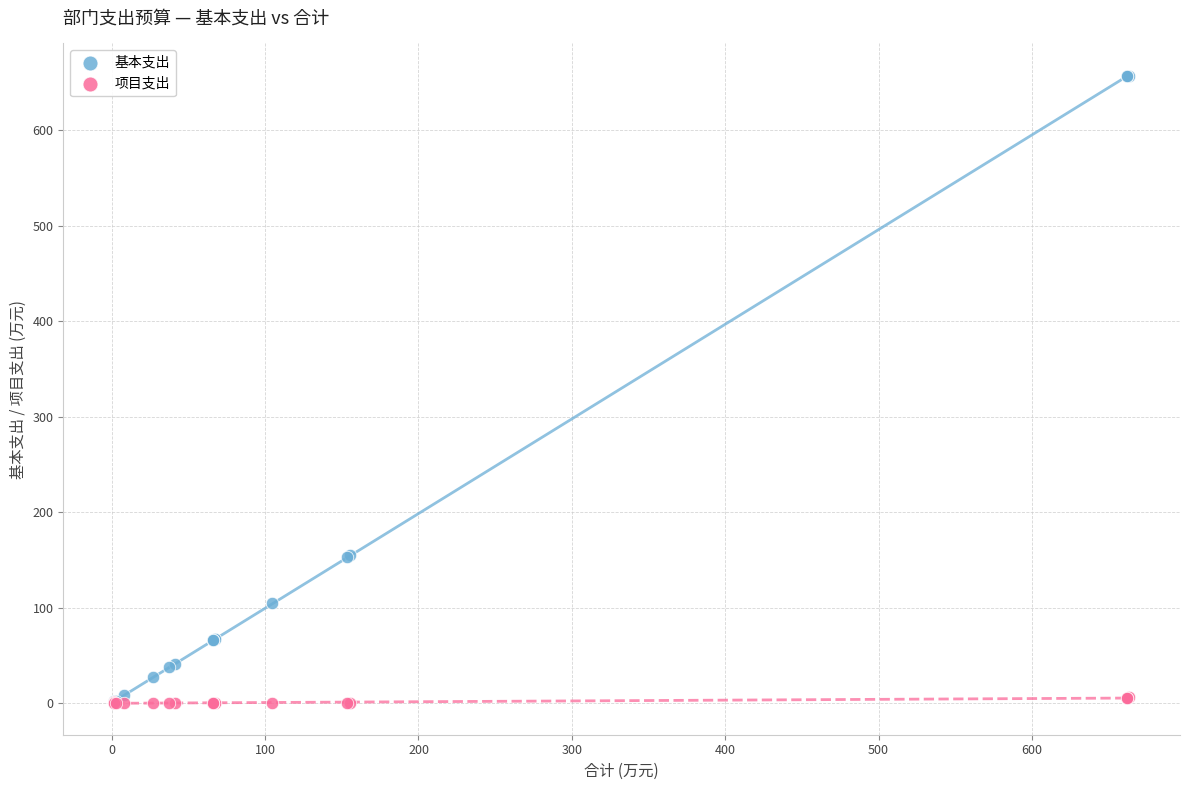

What are all the series names shown in the legend?

基本支出, 项目支出